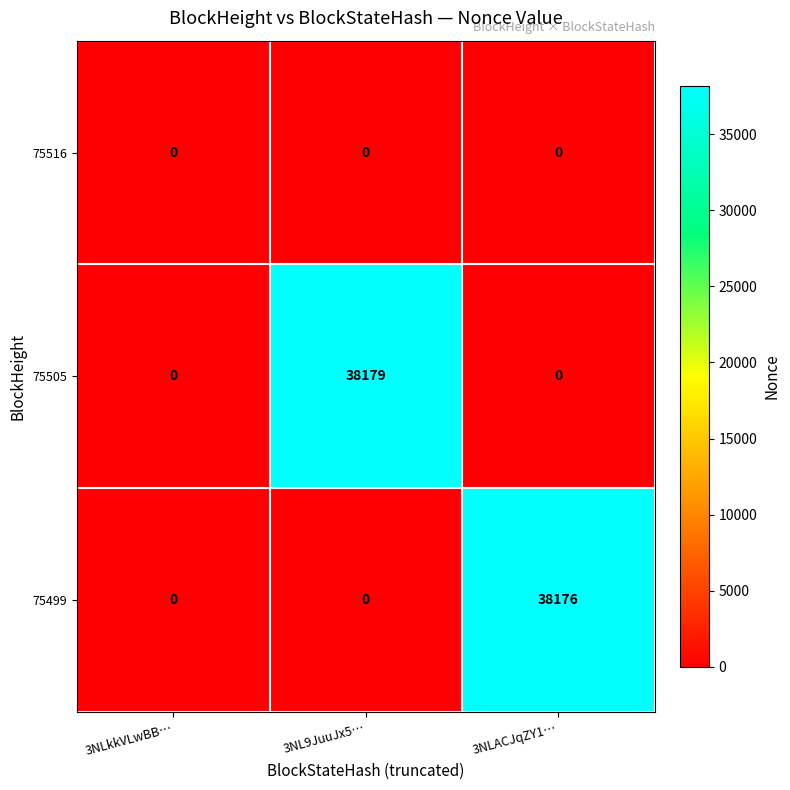

What is the spread (max minus min) of values at 3NL9JuuJx5…?

38179